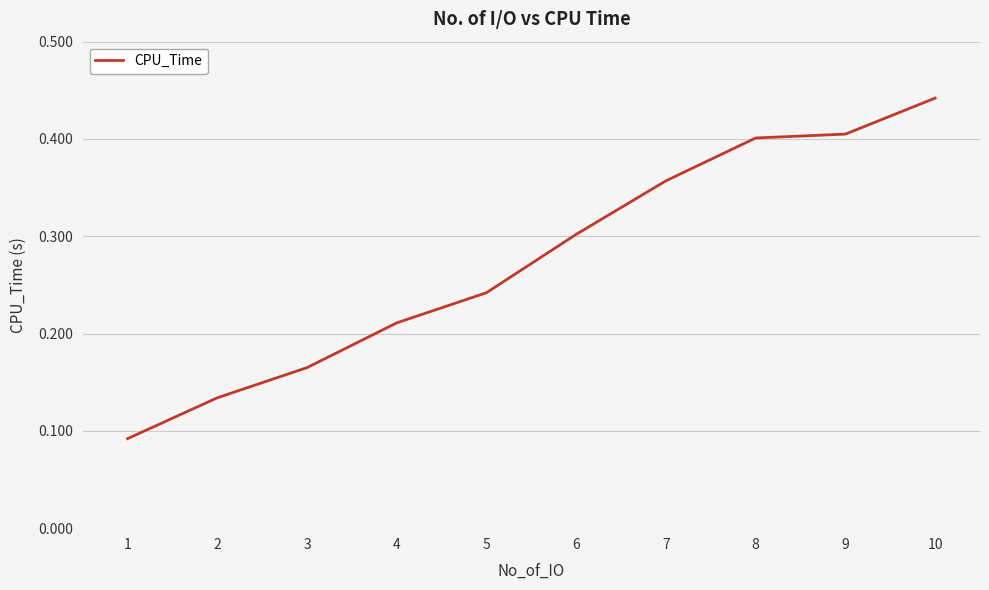

Between 7 and 2, which is larger?

7